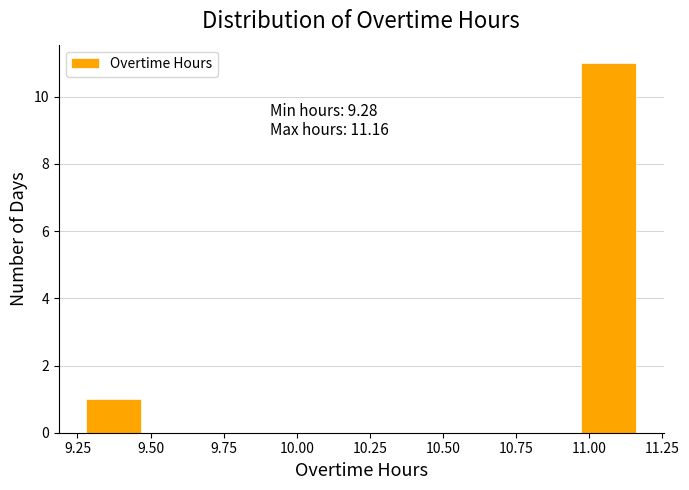

Read against the x-axis, roughly where is the centre of the tallest bar?

11.05